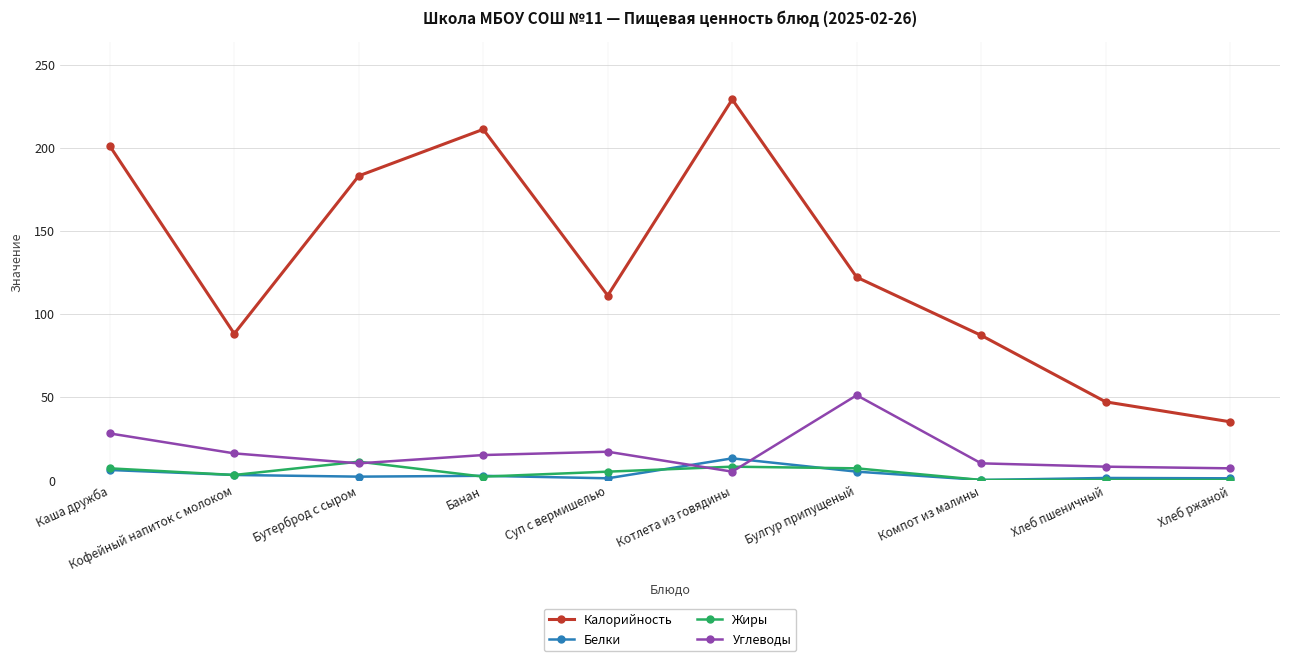

Between Котлета из говядины and Хлеб пшеничный, which series saw the biggest shift?

Калорийность